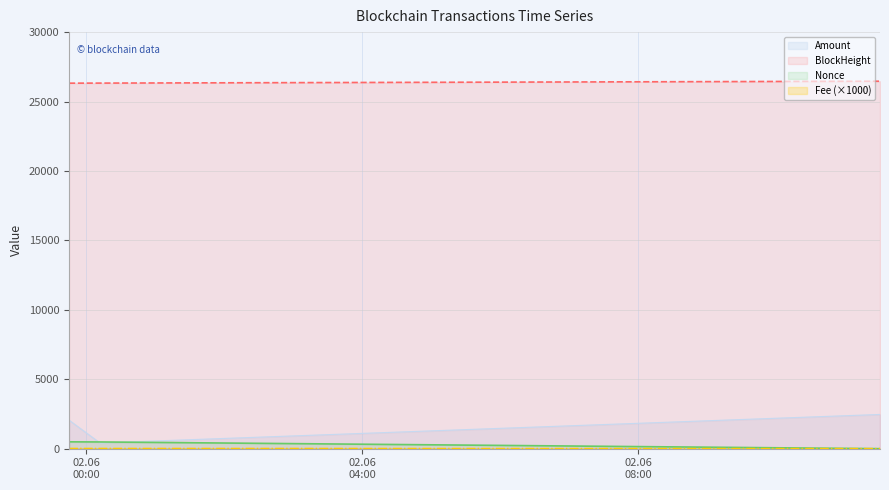

Which has a higher value, 2021-06-01 23:45:00 or 2021-06-02 00:12:00?

2021-06-01 23:45:00